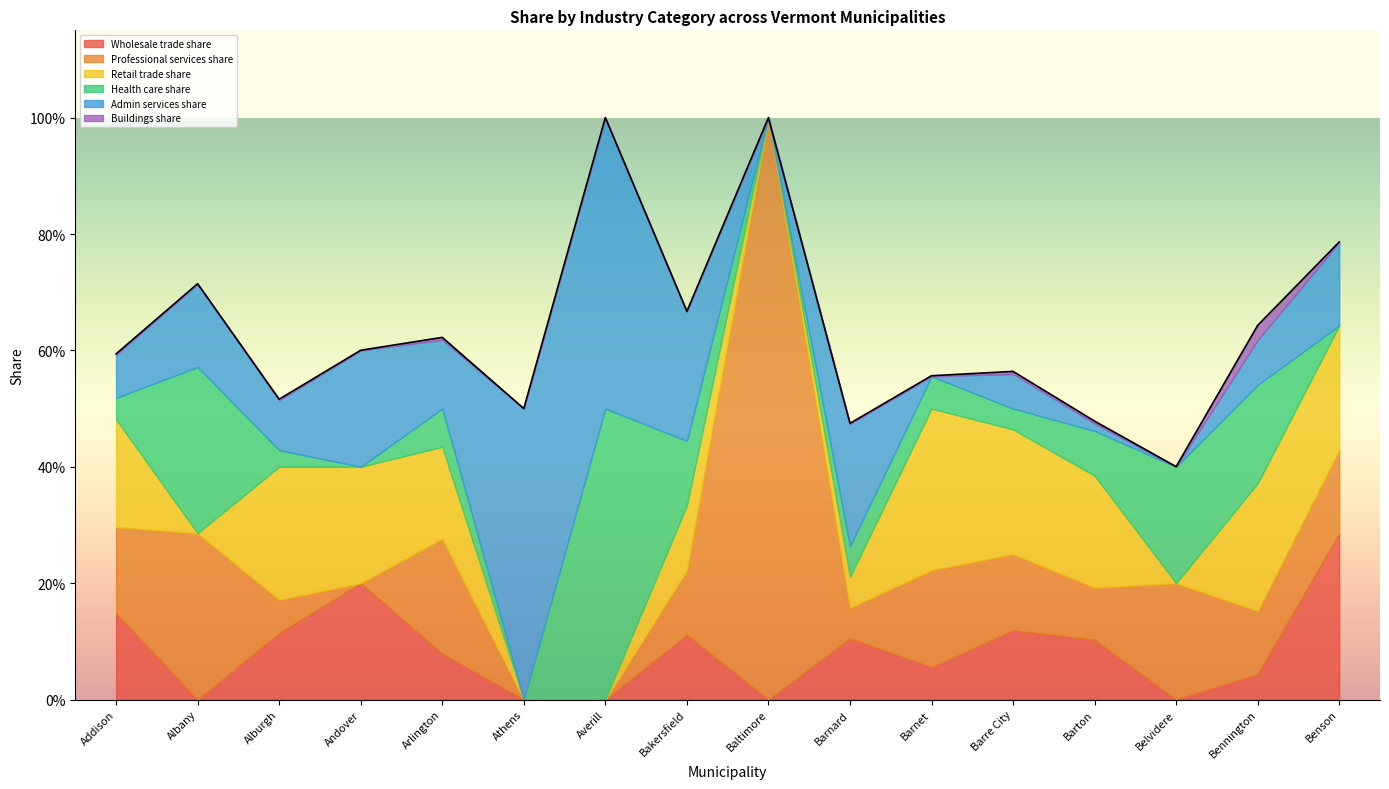

Where is Buildings share nearest to the value 0?

Baltimore